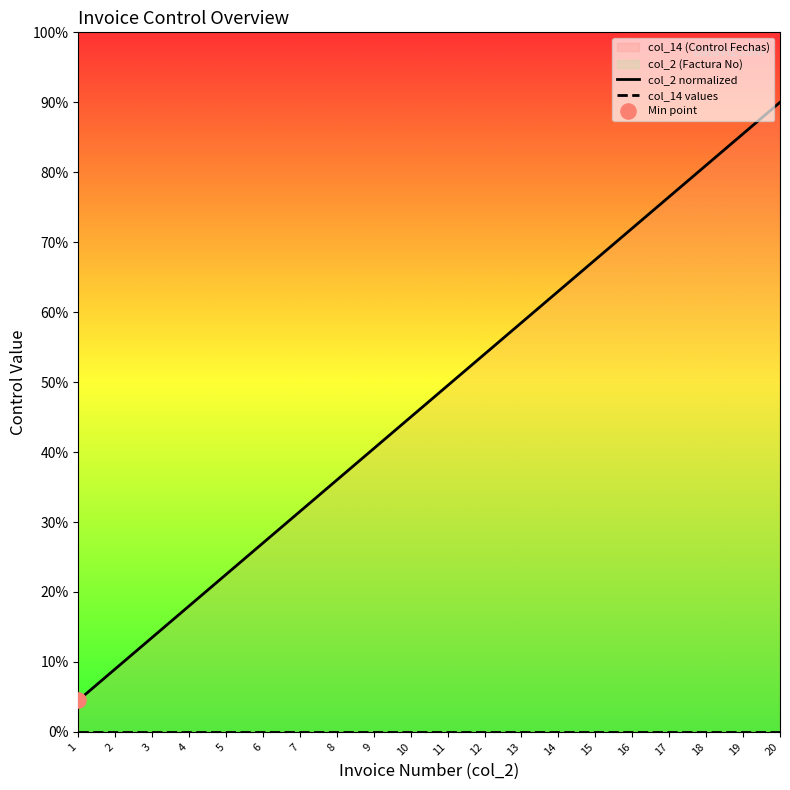

At which category is the sum across all series the highest?

20